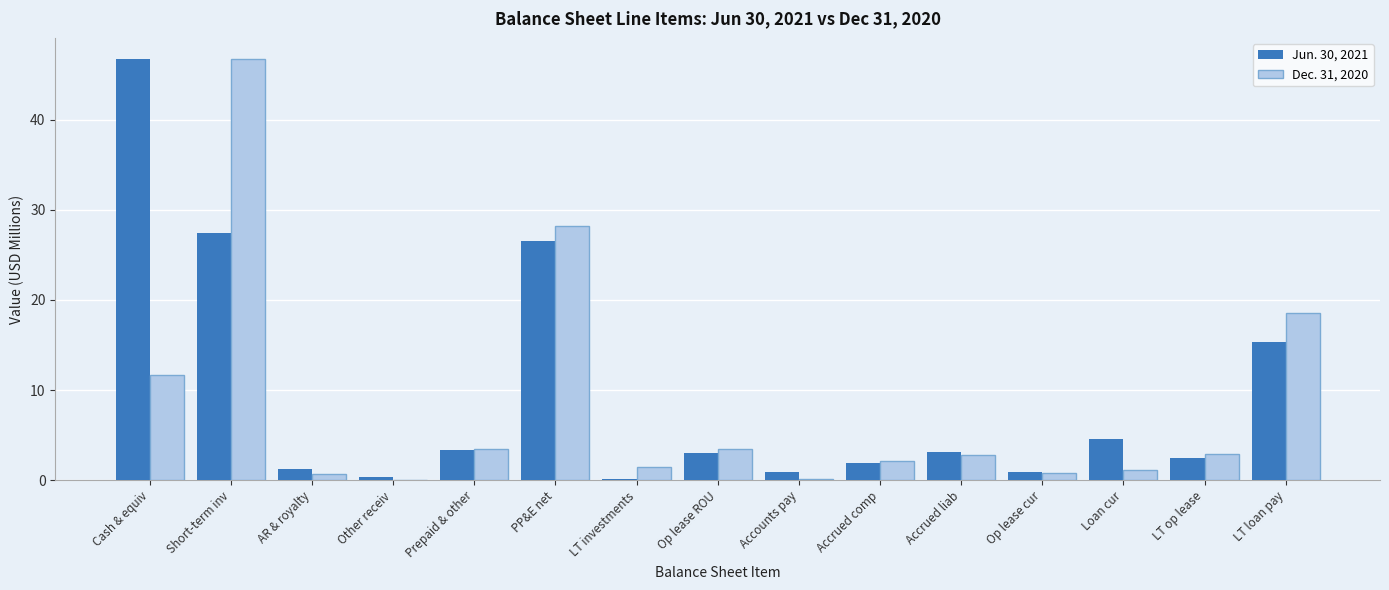

What is the maximum value for Jun. 30, 2021?

46.7